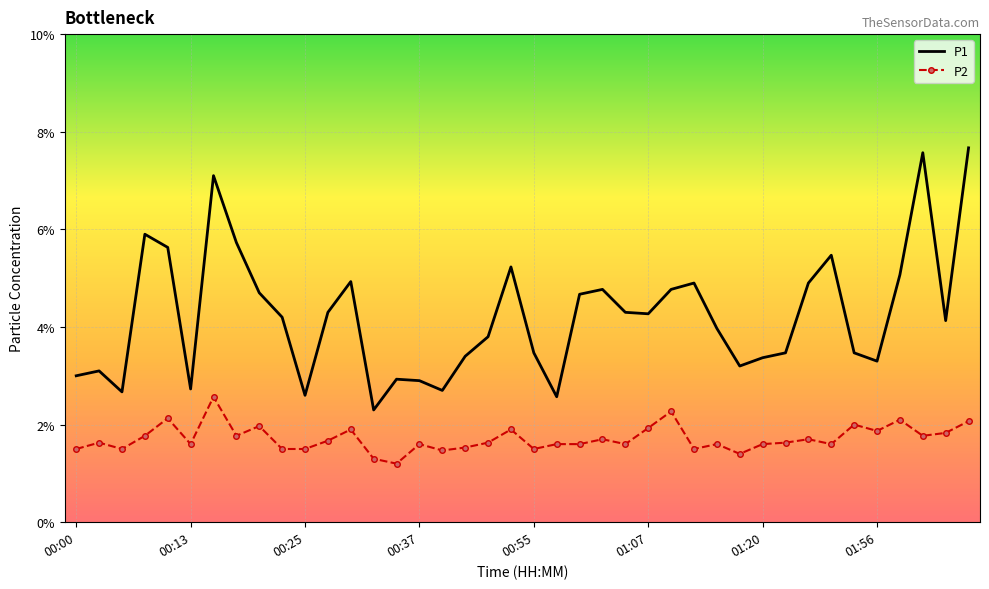

What is the difference between the maximum and minimum values in the P1 series?

5.4